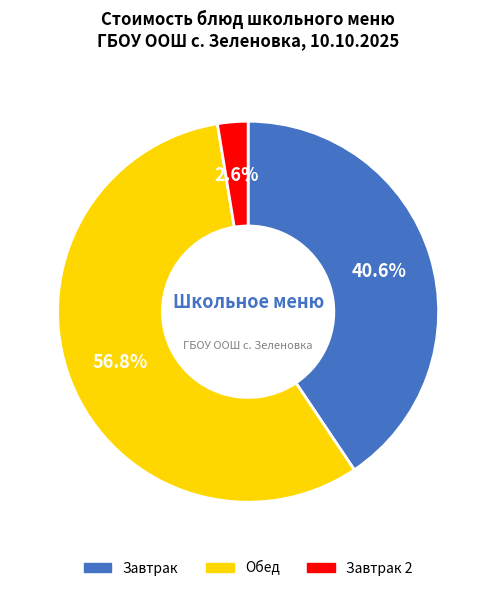

What is the total percentage of Завтрак 2 and Обед?

59.4%